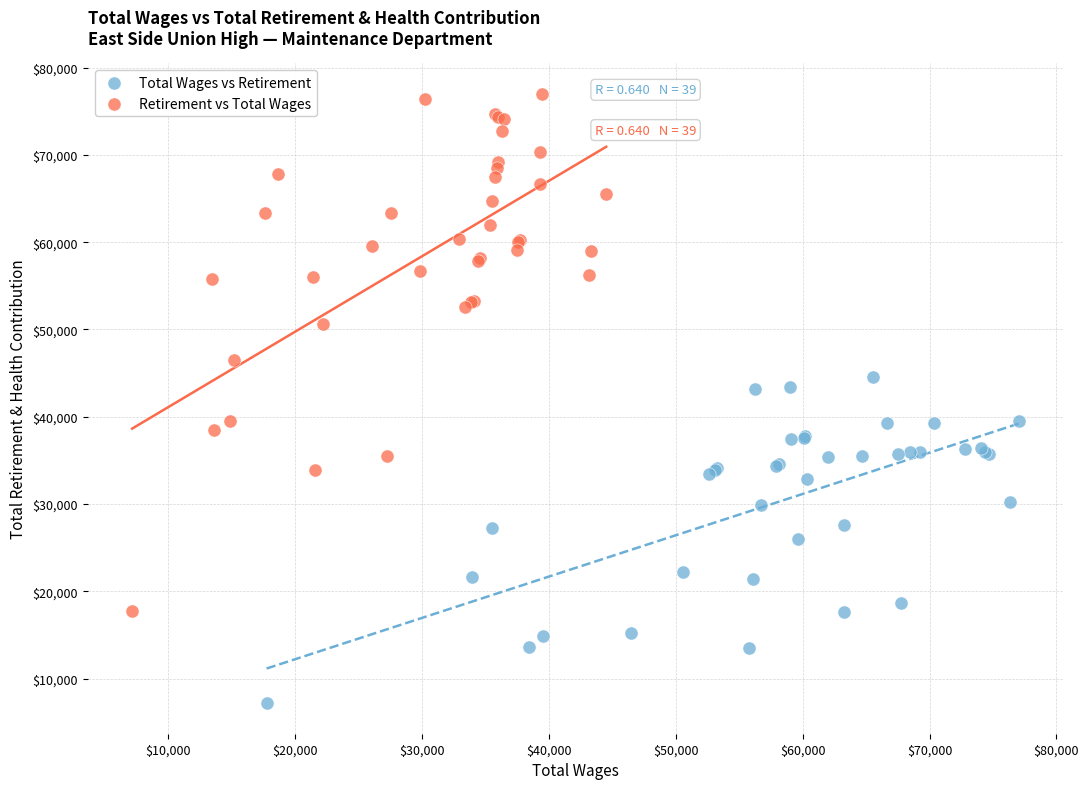

Which series contains the highest Y value?

Retirement vs Total Wages